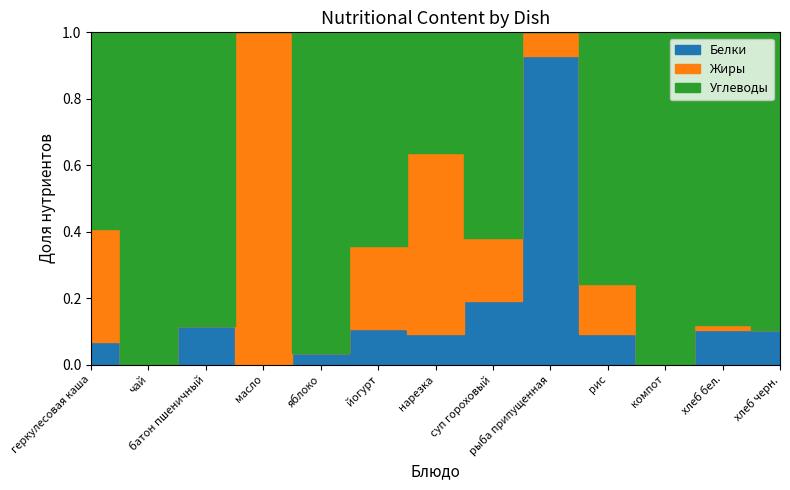

At which category is the sum across all series the highest?

рис